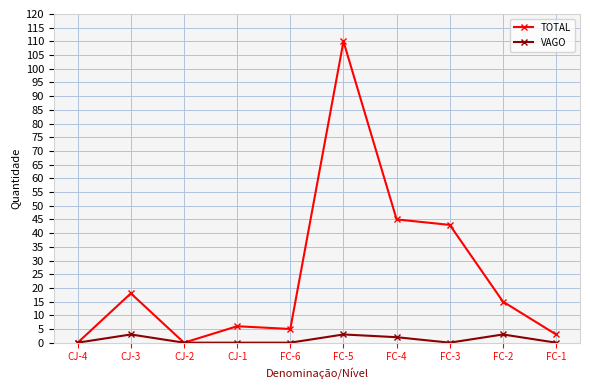

List the series in order of their overall mean, highest first.

TOTAL, VAGO